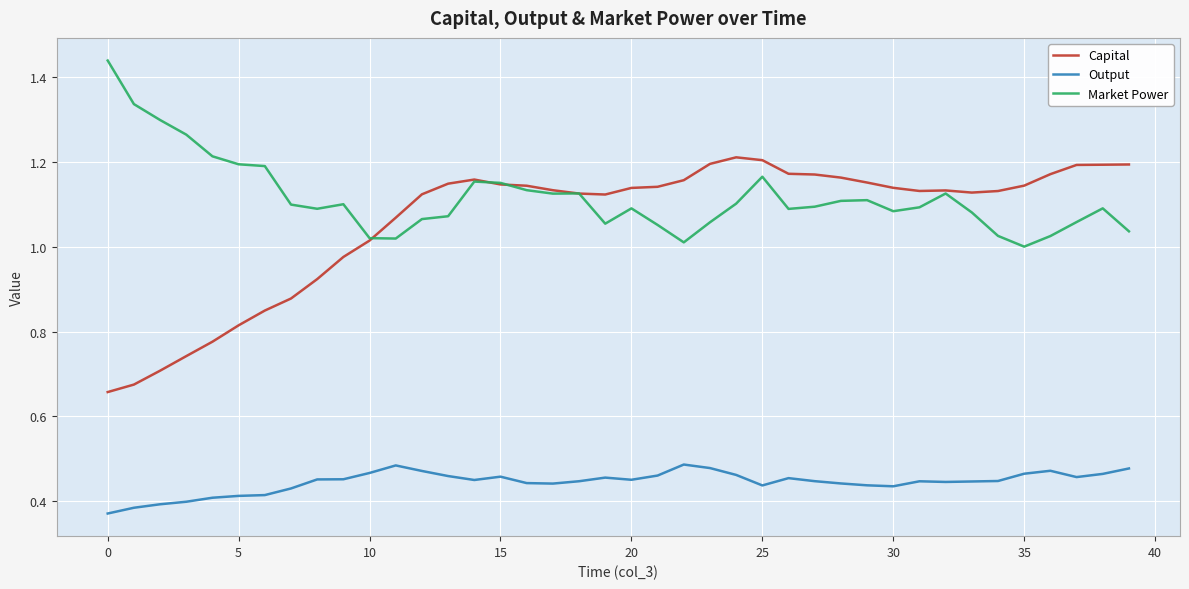

Which series has the widest spread of values?

Capital